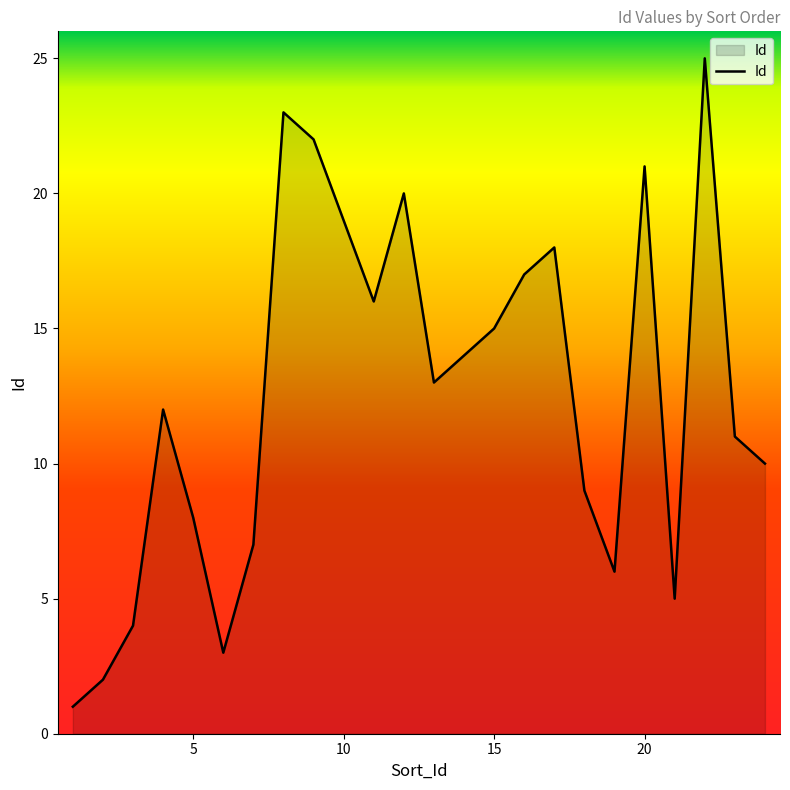

What is the difference between the maximum and minimum values?

24